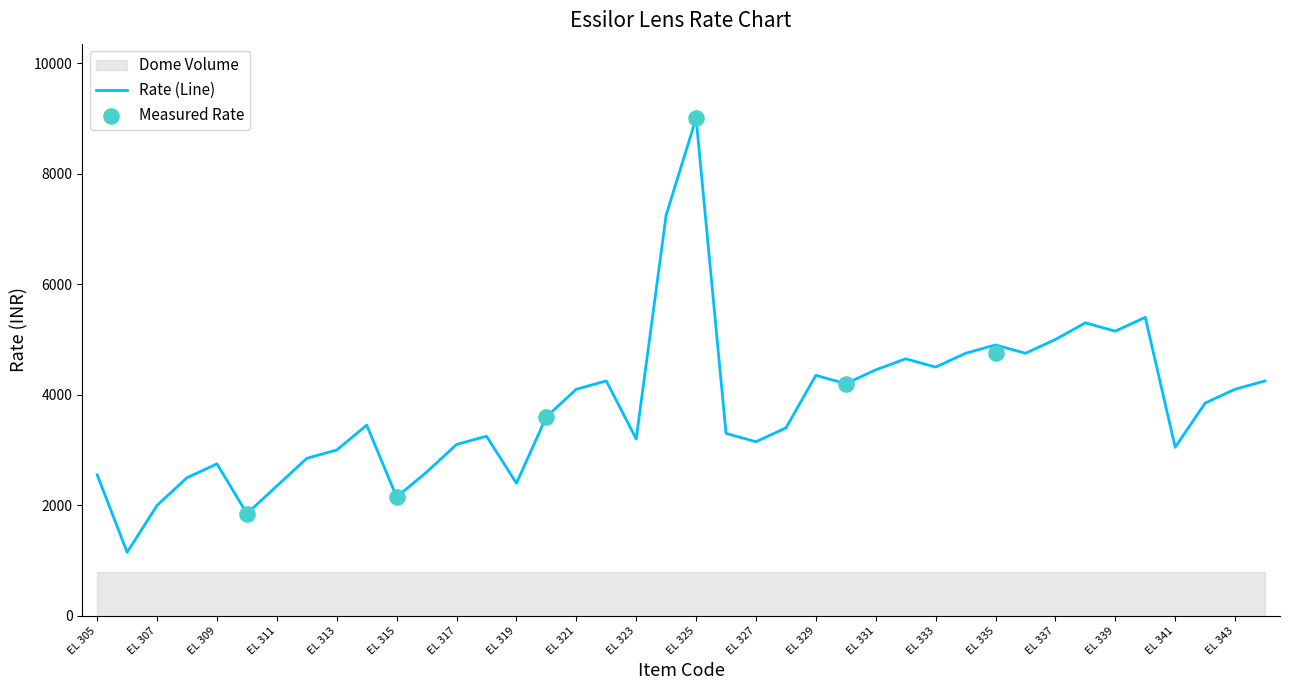

What is the ratio of the value at EL 324 to the value at EL 328?

2.1